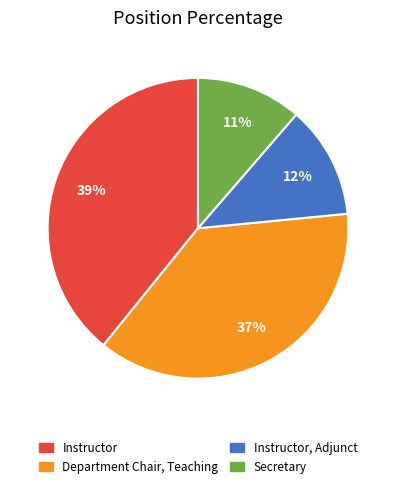

Which slice is the largest?

Instructor